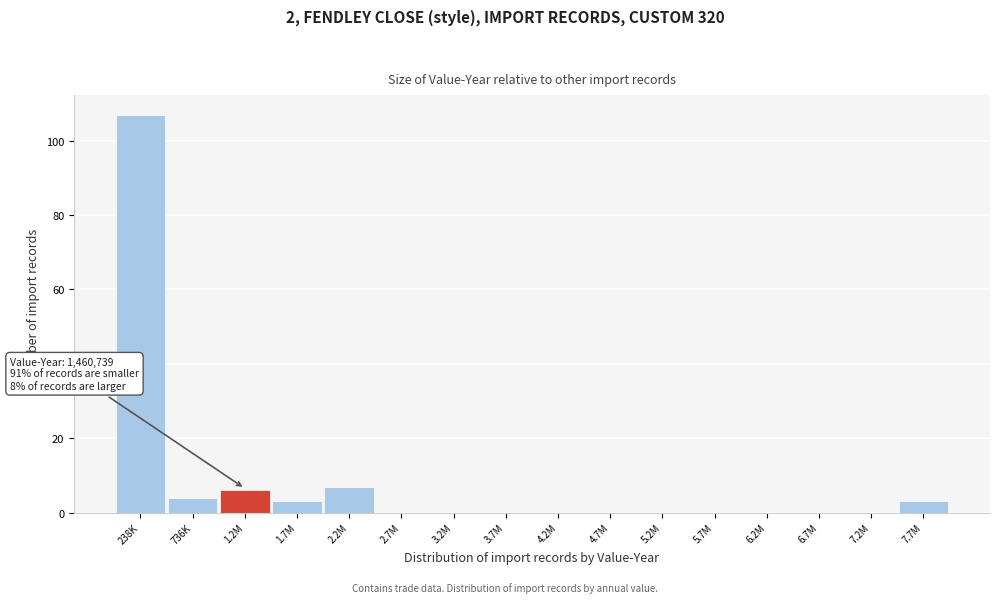

Reading left to right, list all the values displayed in this chart.

238K=107	736K=4	1.2M=6	1.7M=3	2.2M=7	2.7M=0	3.2M=0	3.7M=0	4.2M=0	4.7M=0	5.2M=0	5.7M=0	6.2M=0	6.7M=0	7.2M=0	7.7M=3